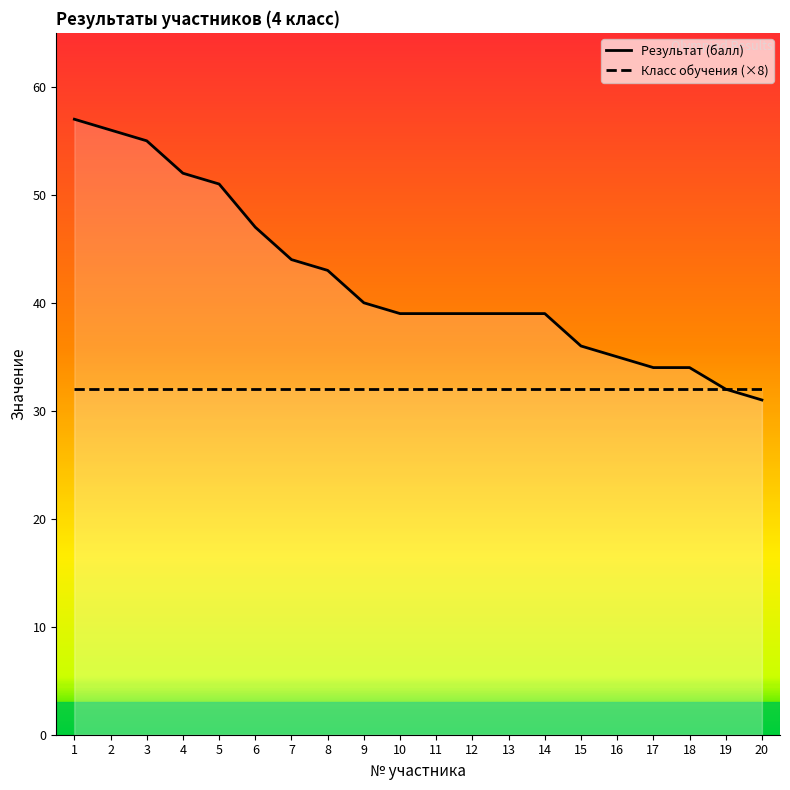

Approximately how many times larger is the value at 8 compared to 16?

1.2